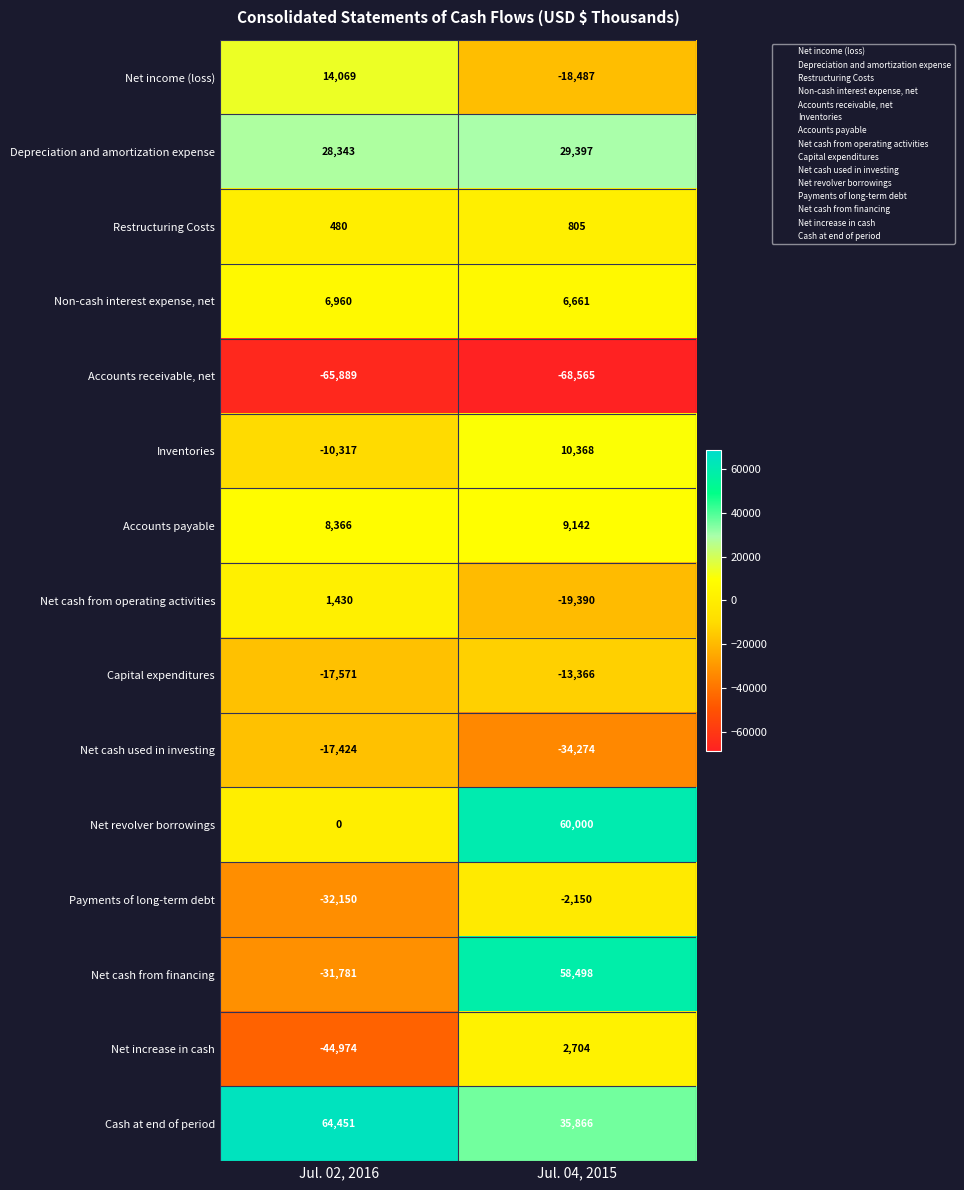

What is the difference between the maximum and minimum values in the Cash at end of period series?

28585